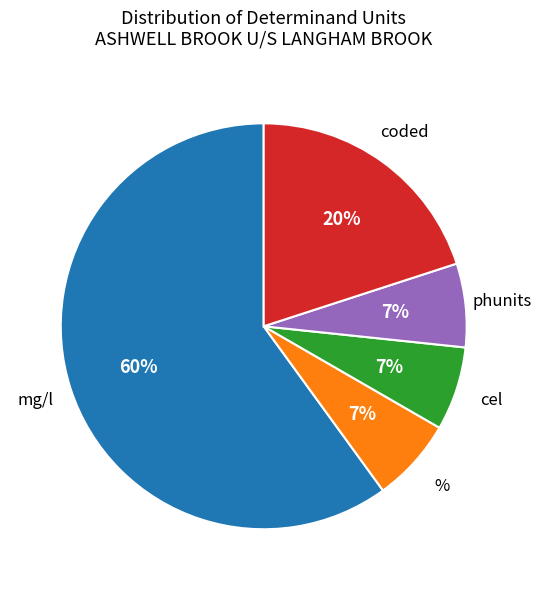

The phunits slice represents 13% of the pie. True or false?

False